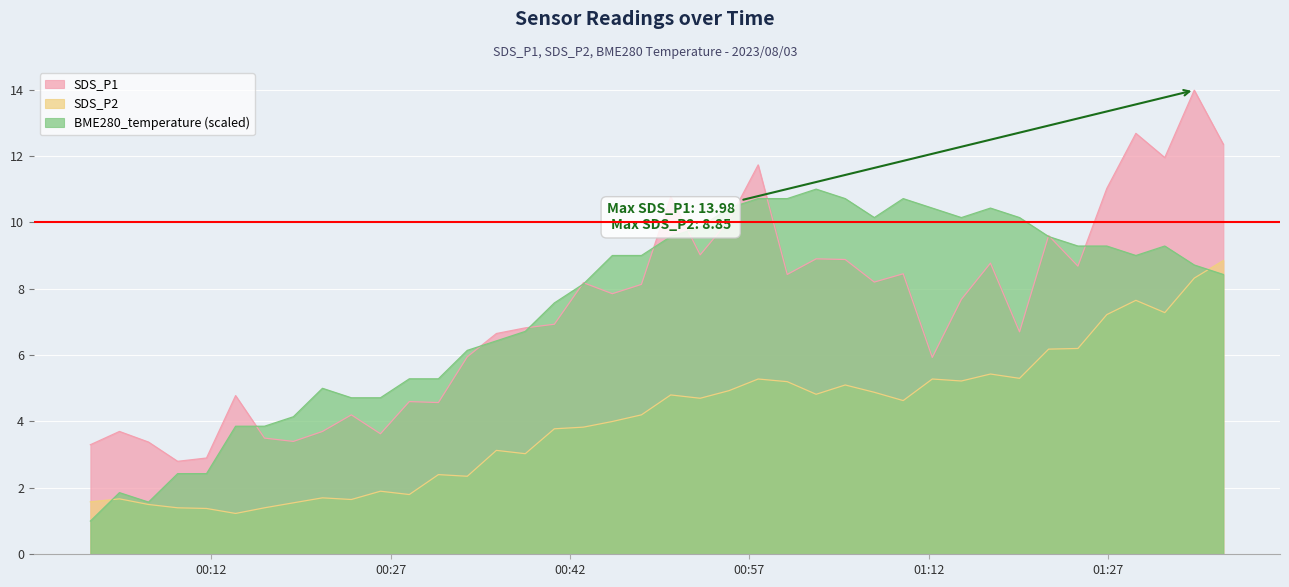

How many times do SDS_P2 and BME280_temperature cross each other?

2